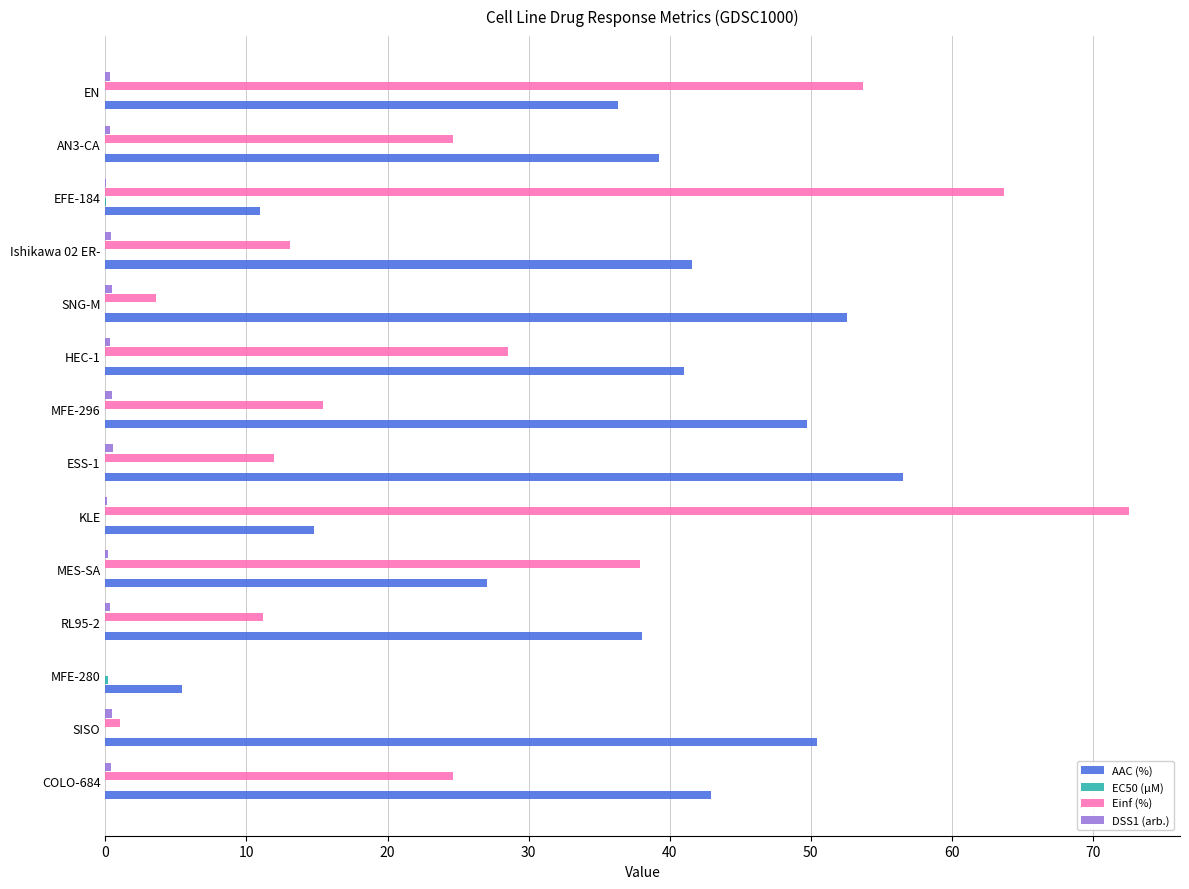

What is the sum of all AAC (%) values?

506.7